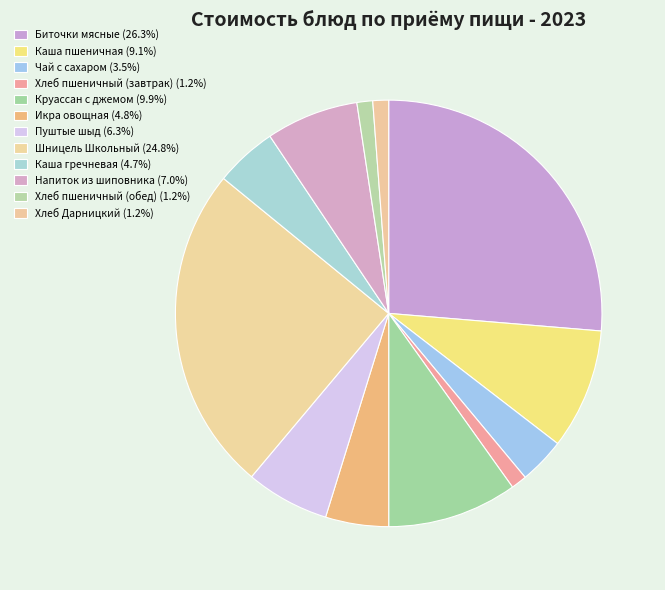

How many slices are in this pie chart?

12